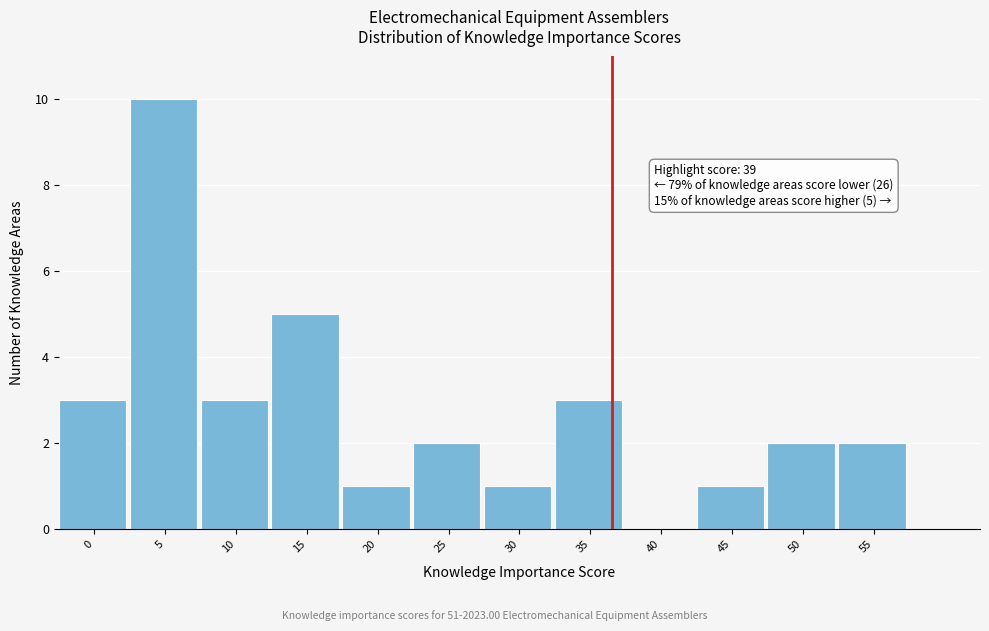

Reading left to right, extract all data points from this chart.

0=3	5=10	10=3	15=5	20=1	25=2	30=1	35=3	40=0	45=1	50=2	55=2